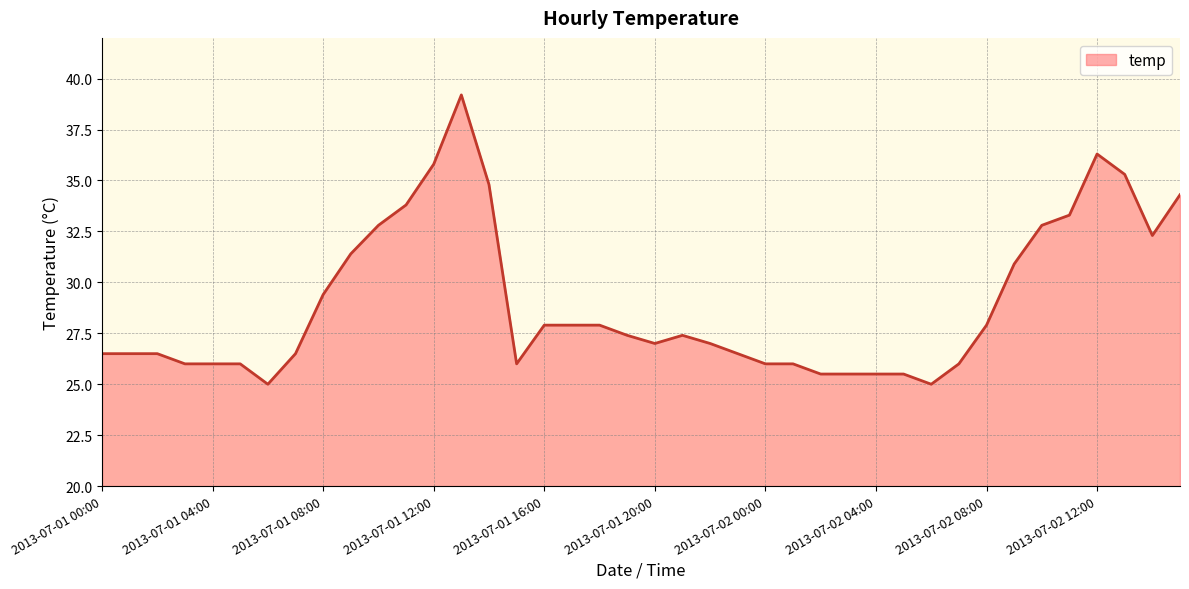

What is the greatest value displayed?

39.2